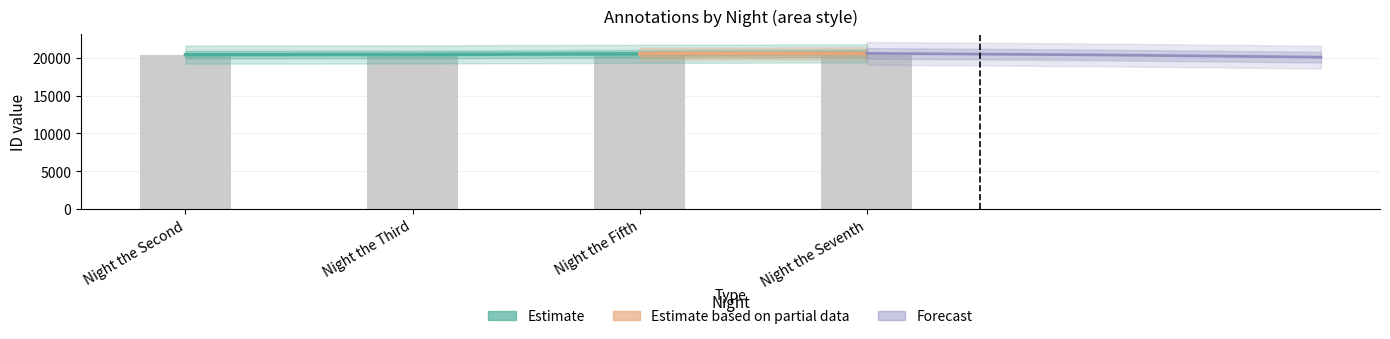

What is the sum of the values at Night the Third and Night the Seventh?

41000